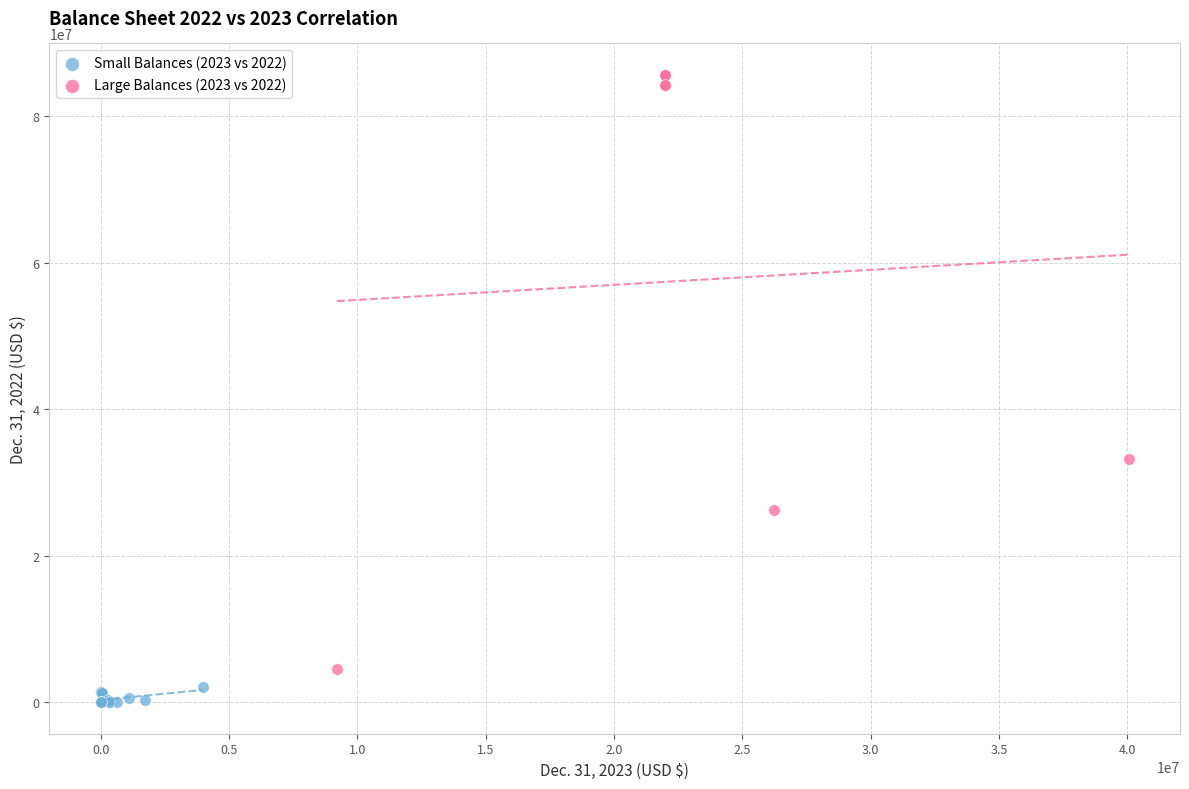

Which series reaches the minimum Y coordinate?

Small Balances (2023 vs 2022)